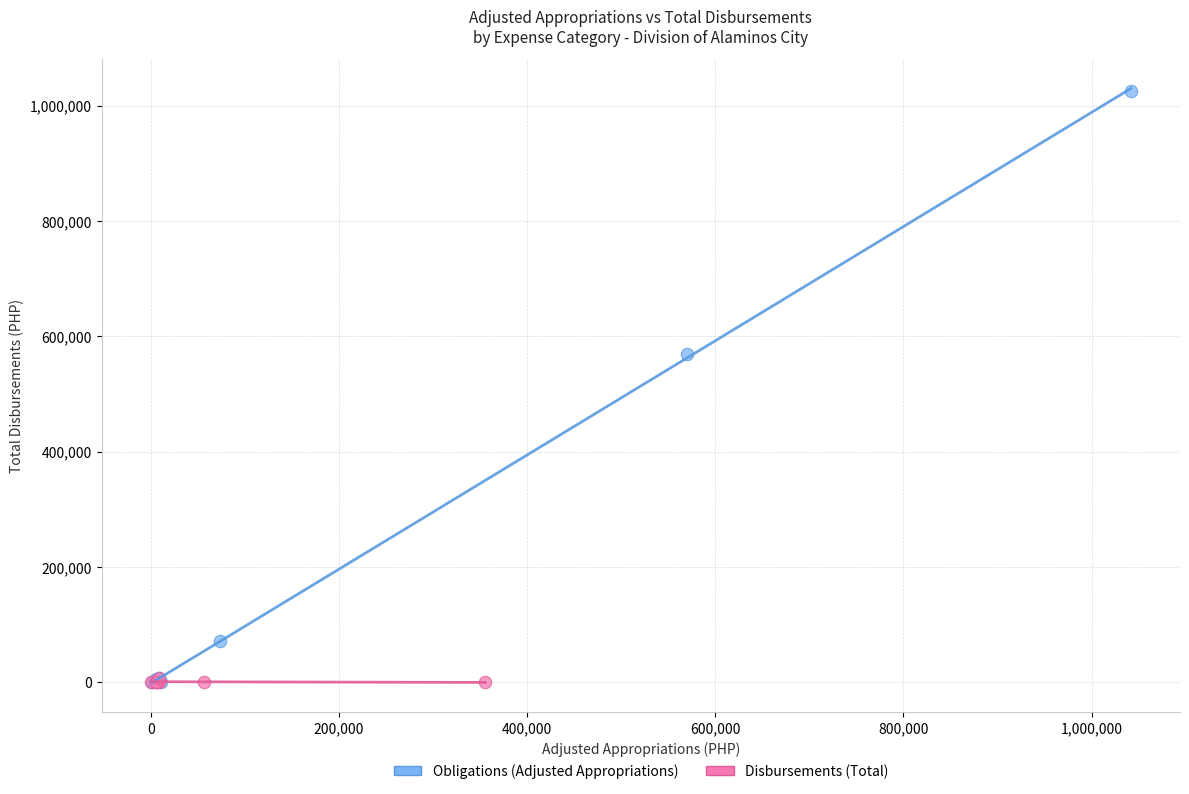

Which series has the largest Y range (max minus min)?

Obligations (Adjusted Appropriations)